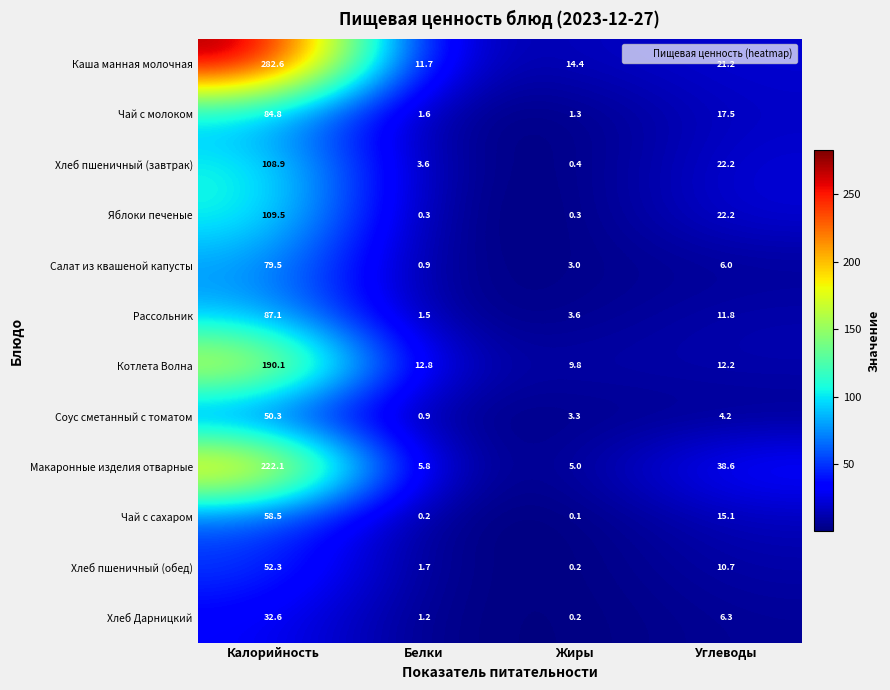

What is the spread (max minus min) of values at Белки?

12.6